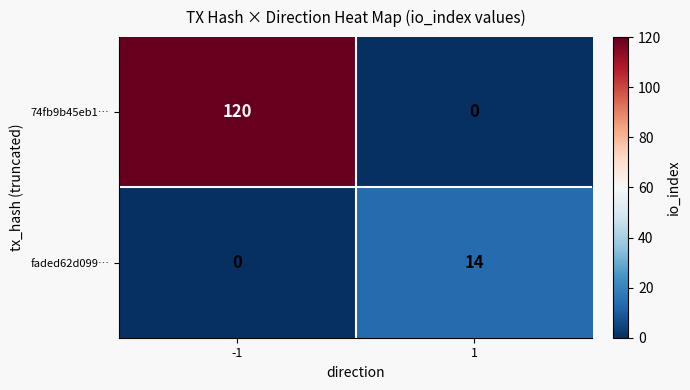

Rank the series at 1 from lowest to highest value.

74fb9b45eb1…, faded62d099…